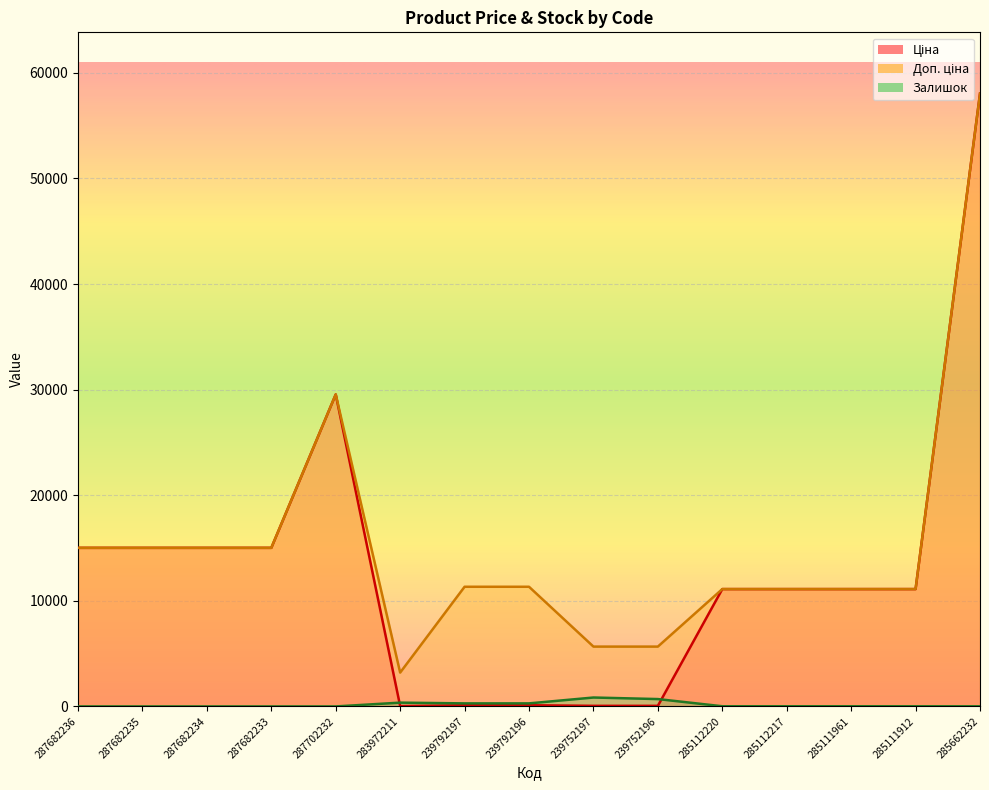

At which label is Доп. ціна closest to 30621?

287702232